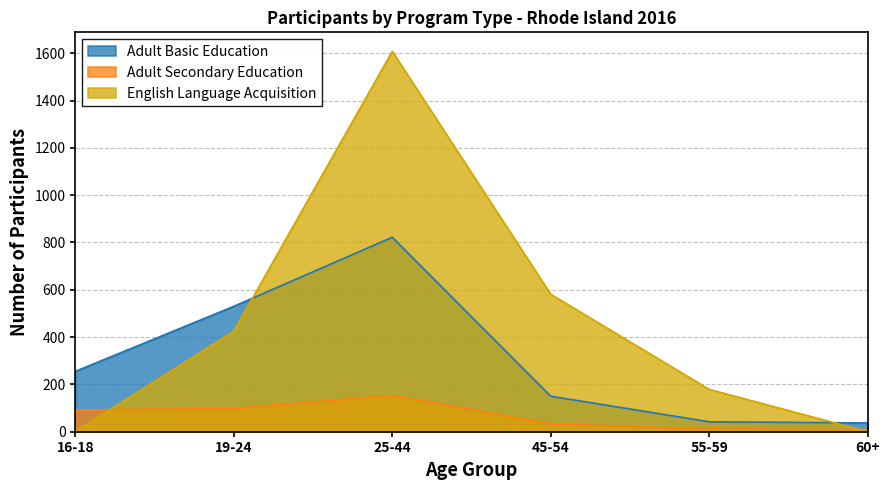

At which category does the chart reach its minimum across all series?

16-18